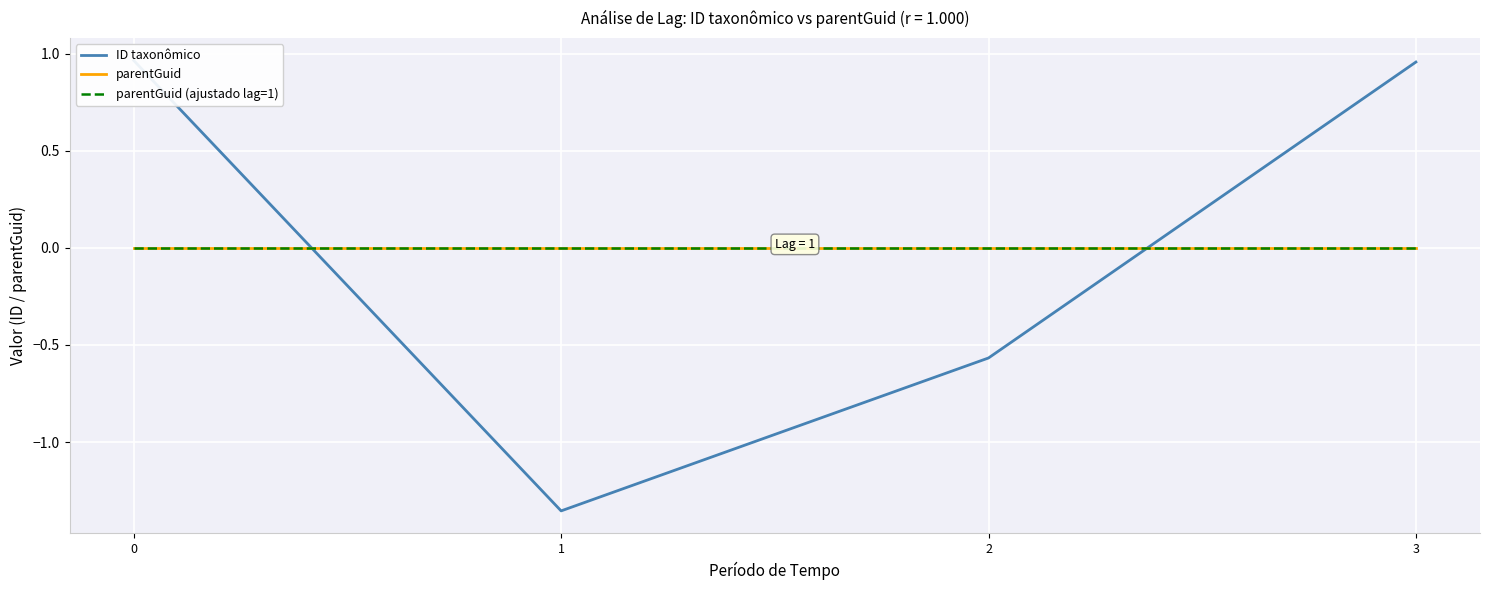

Is the value of parentGuid (ajustado lag=1) at 2 greater than the value of parentGuid at 3?

No